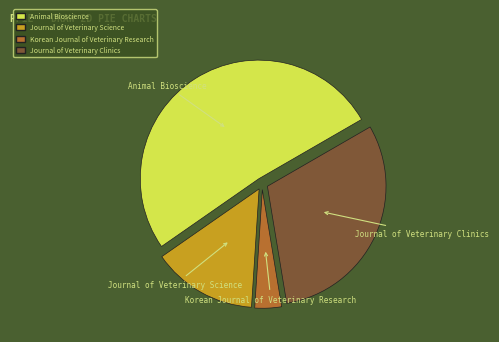

How many segments does this pie chart have?

4